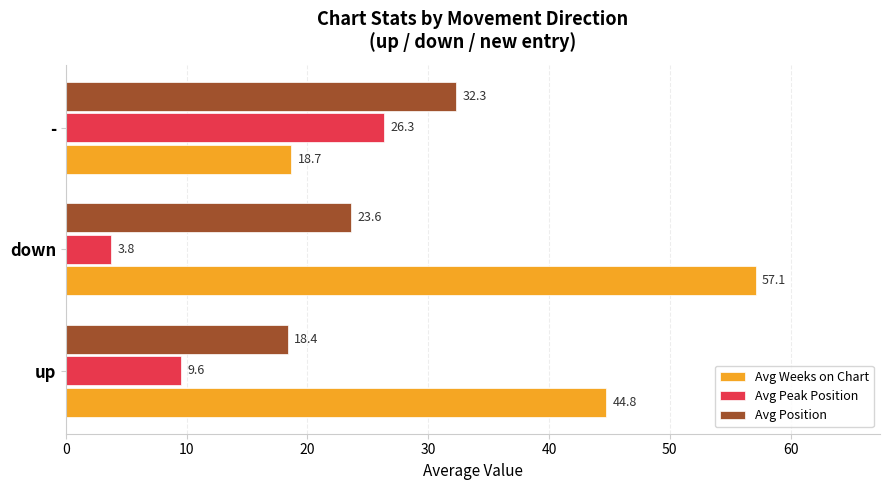

At which category is the sum across all series the highest?

down